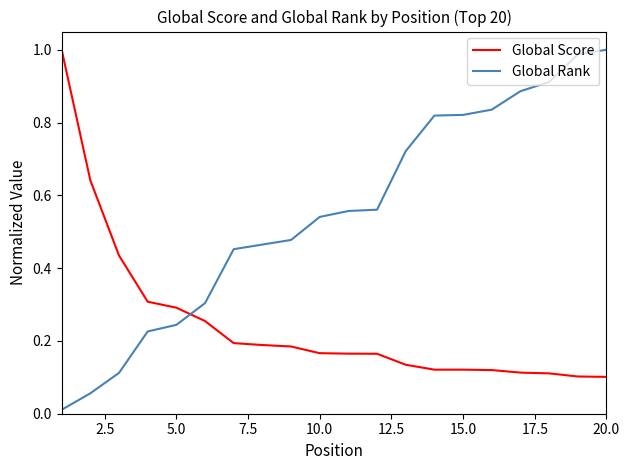

How many intersections are there between Global Rank and Global Score?

1